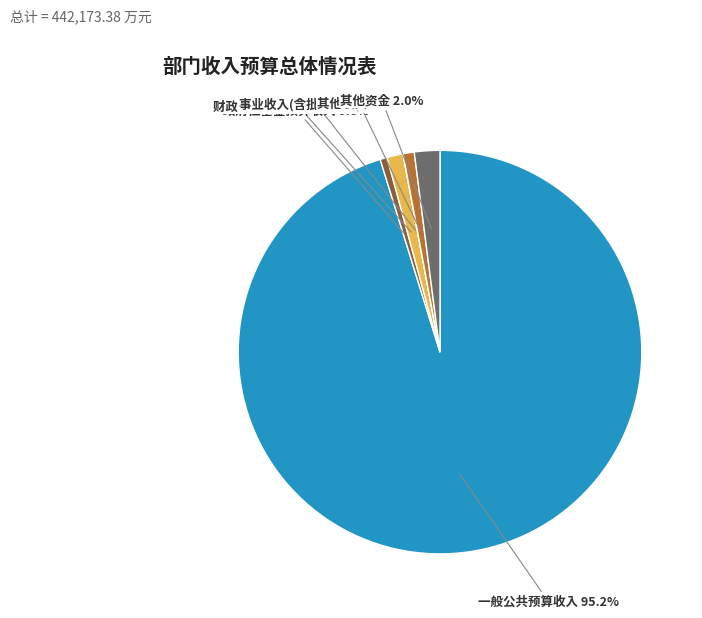

Does 财政专户管理的事业收入 account for over 50% of the chart?

No